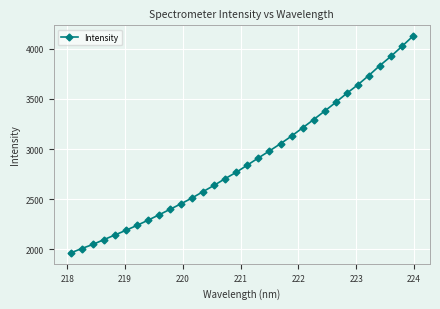

What is the smallest value displayed?

1963.7